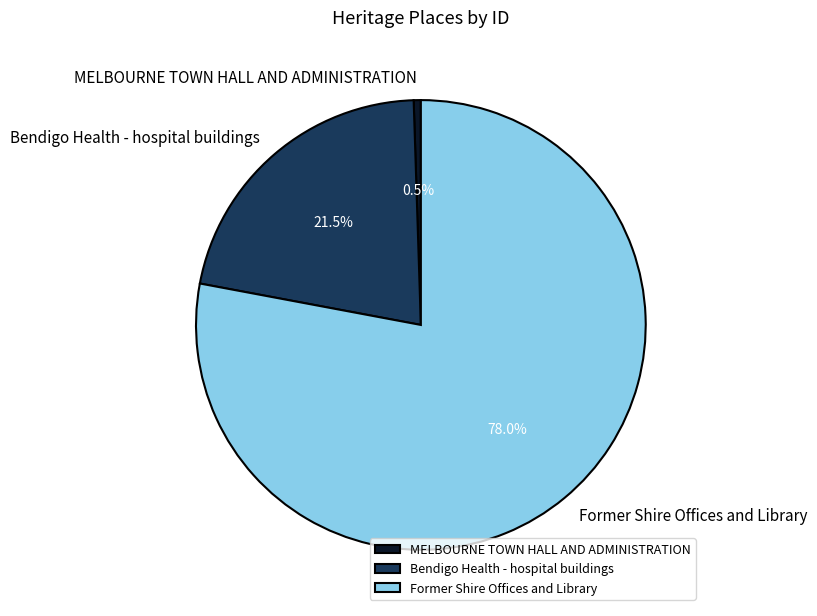

To the nearest percent, what portion does Former Shire Offices and Library represent?

78%